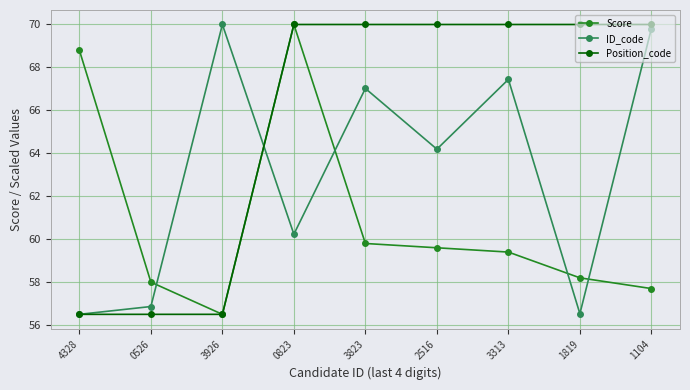

How many values in the Position_code series are below 69?

3